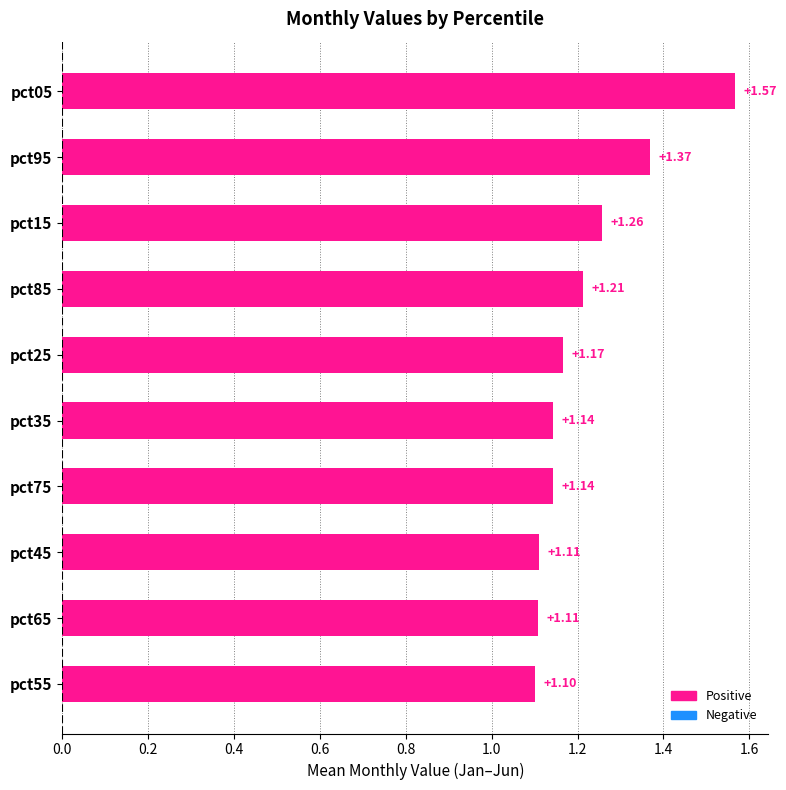

What is the difference between the maximum and minimum values?

0.5